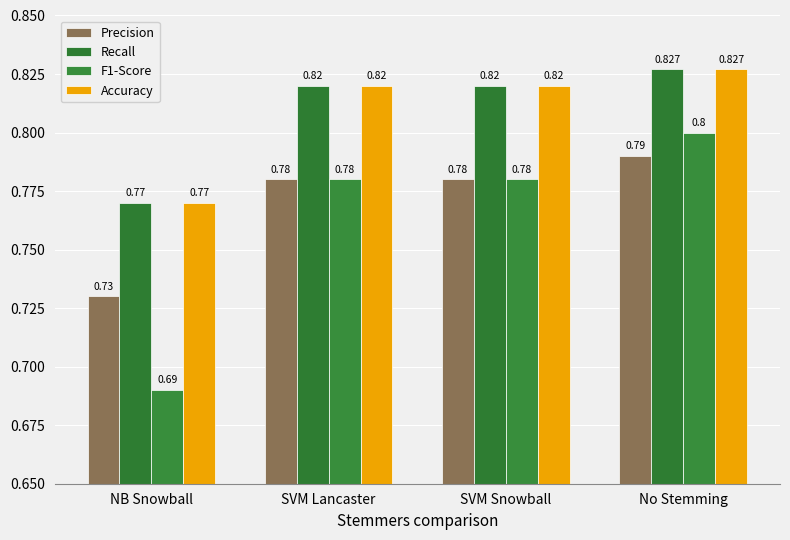

True or false: Recall has a value of 0.8 at NB Snowball.

True